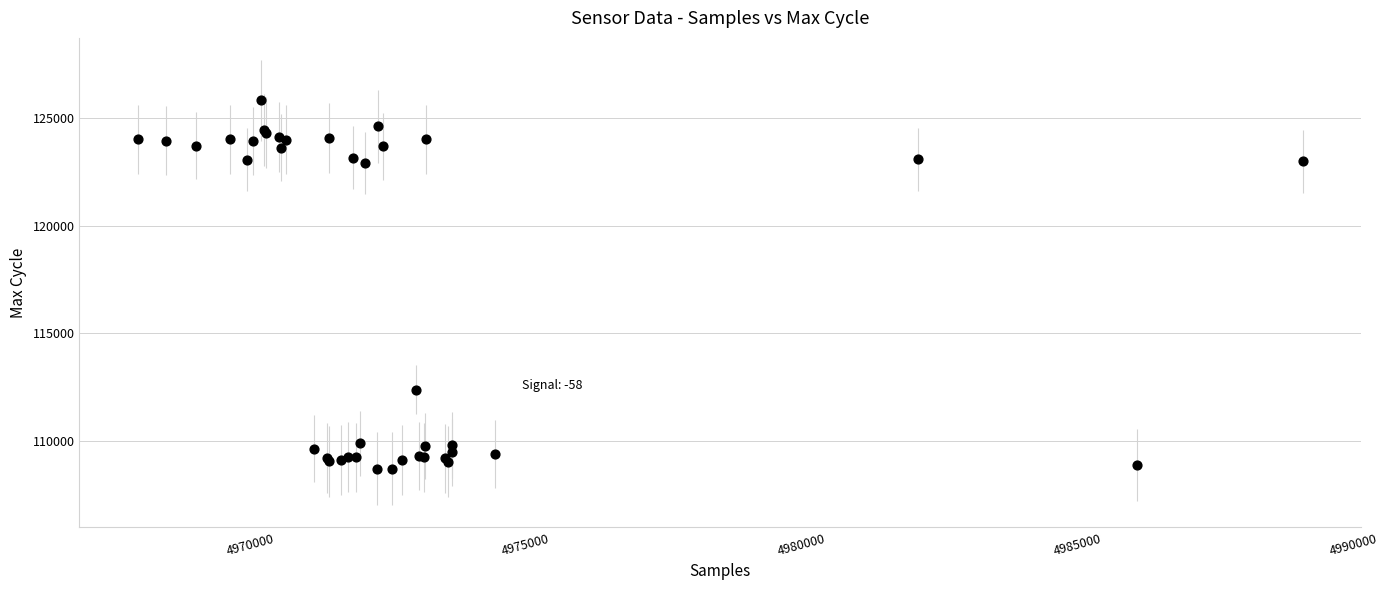

What Y value in the scatter plot is closest to 117271?

112384